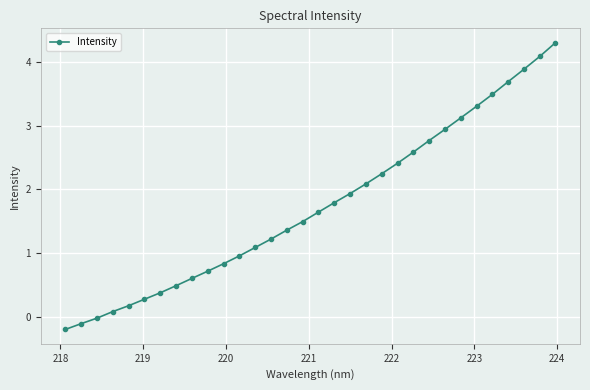

What is the sum of all values?

55.6